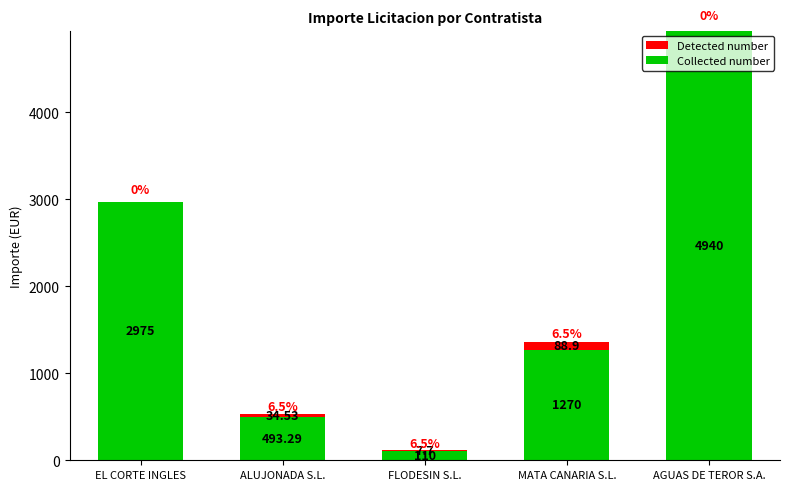

What is the total value across all series at EL CORTE INGLES?

2975.0